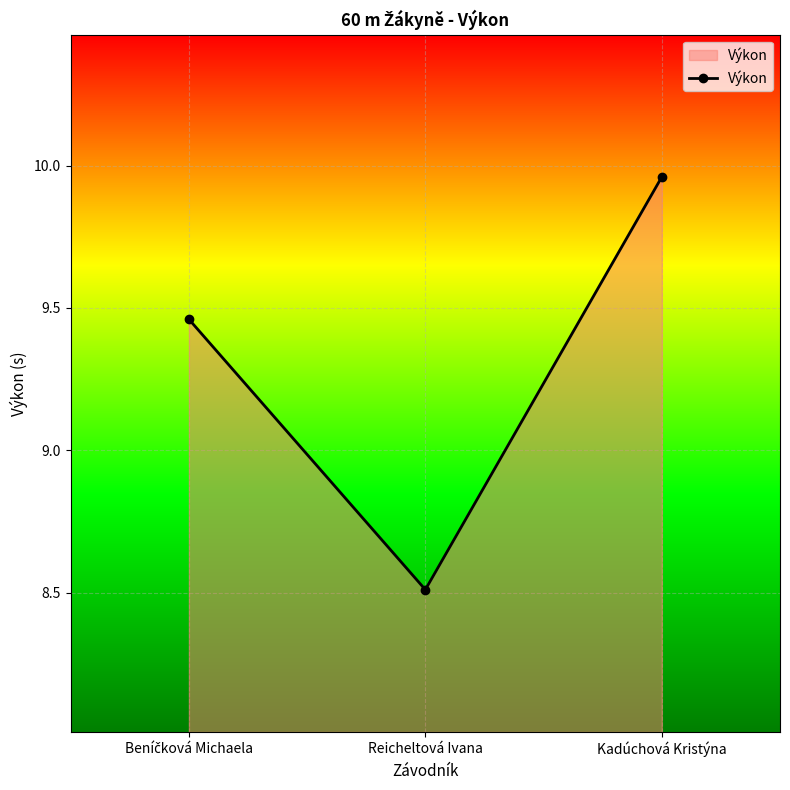

What is the ratio of the value at Kadúchová Kristýna to the value at Reicheltová Ivana?

1.2